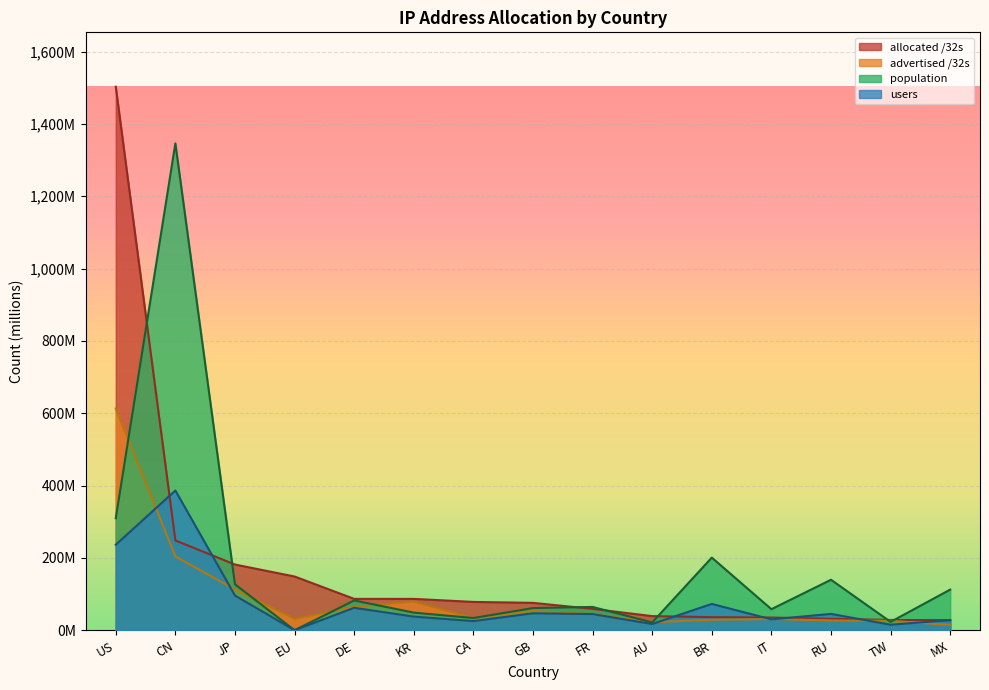

How many interior local valleys does the users series have?

5